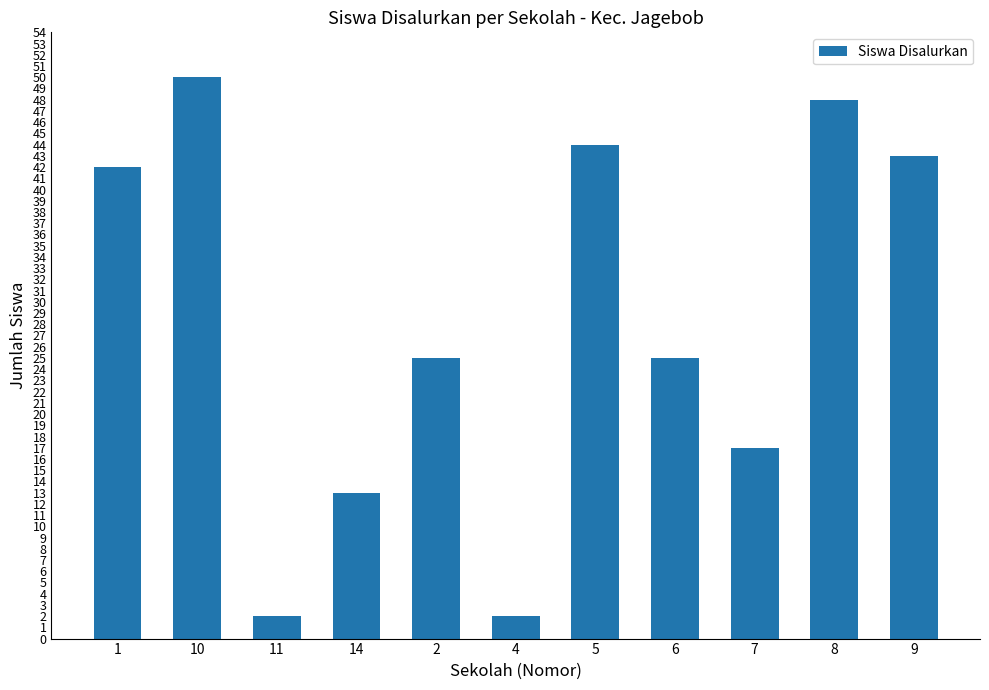

What position from the left is 11?

3